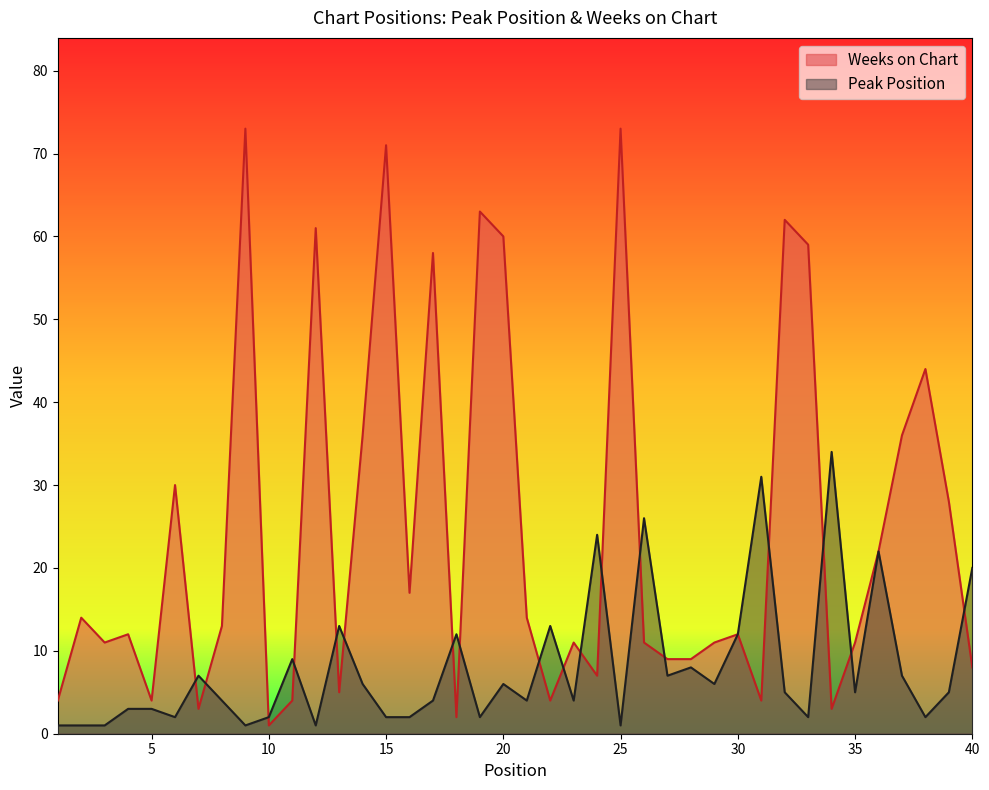

Reading left to right, what are all the values shown in this chart?

Peak Position: 1	1	1	3	3	2	7	4	1	2	9	1	13	6	2	2	4	12	2	6	4	13	4	24	1	26	7	8	6	12	31	5	2	34	5	22	7	2	5	20
Weeks on Chart: 4	14	11	12	4	30	3	13	73	1	4	61	5	36	71	17	58	2	63	60	14	4	11	7	73	11	9	9	11	12	4	62	59	3	11	22	36	44	28	8